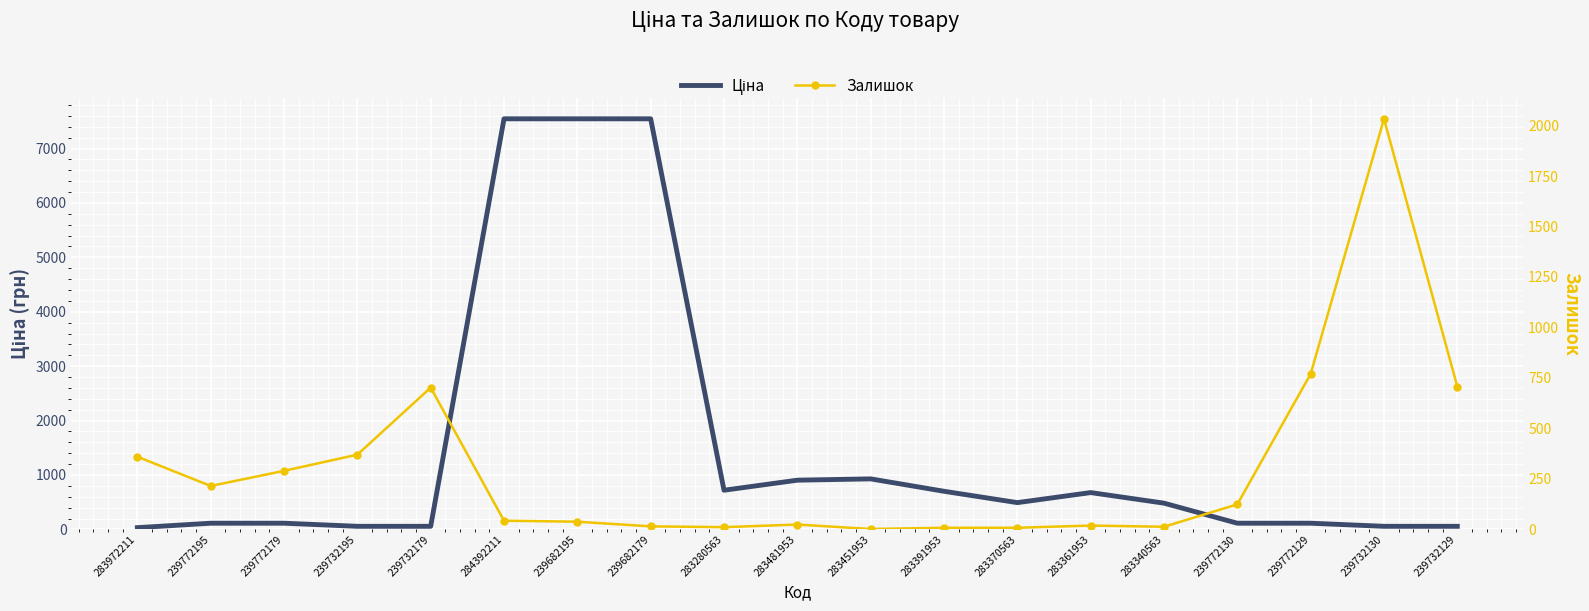

What is the maximum value shown in the chart?

7545.9